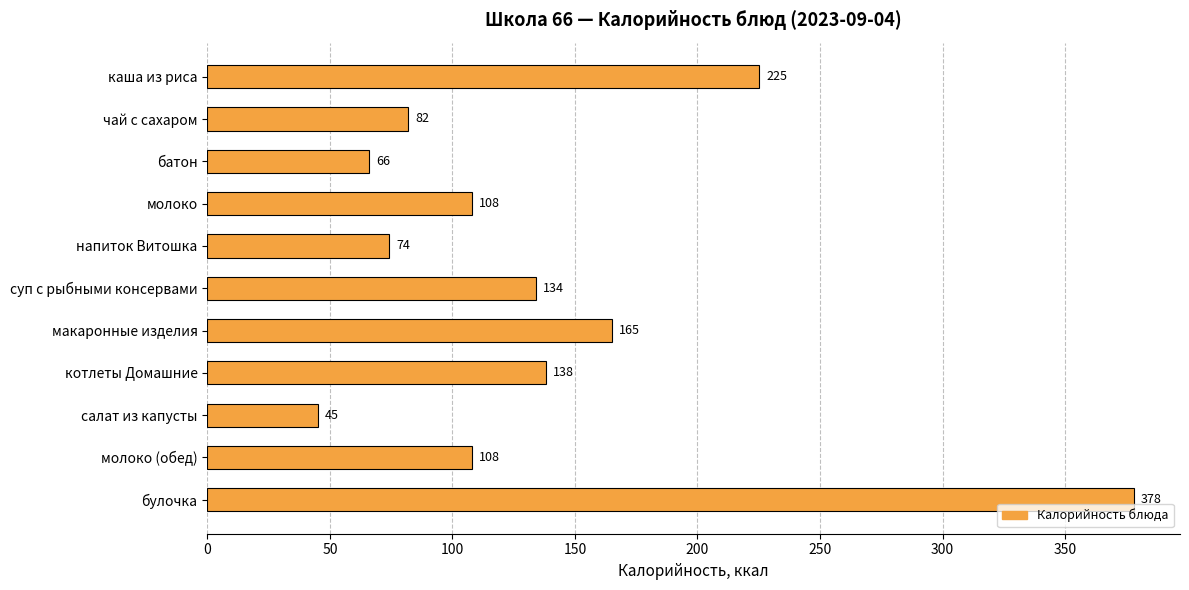

How many values are below 108?

4